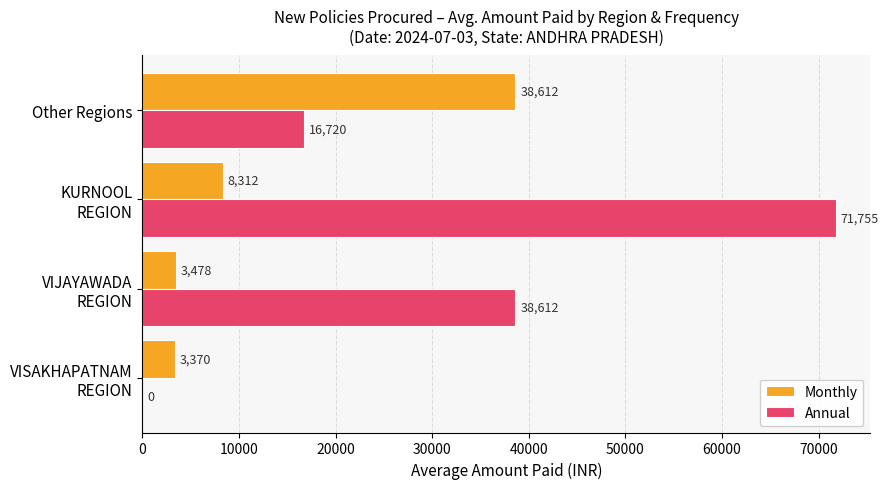

What are all the series names shown in the legend?

Monthly, Annual